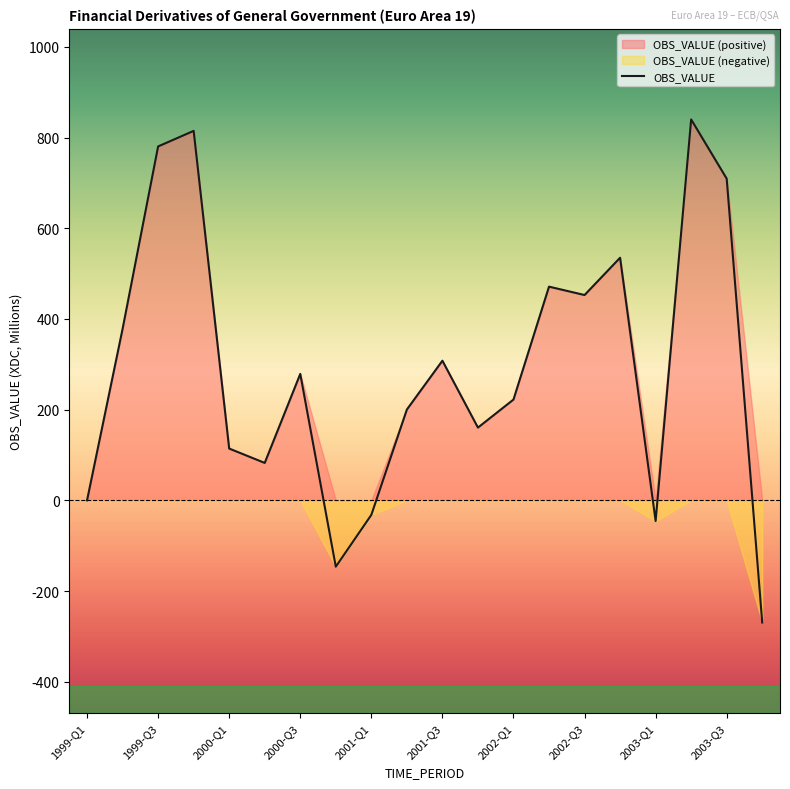

What is the difference between the second highest and second lowest values?

960.9